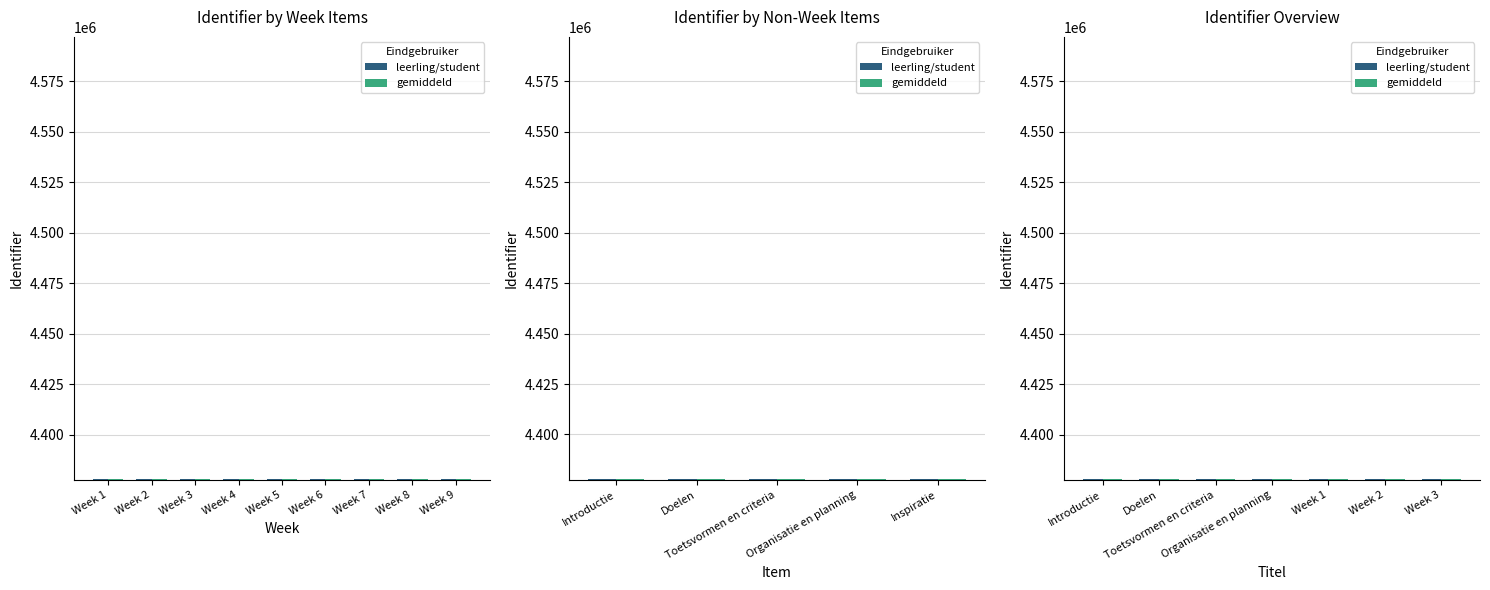

How many values in the gemiddeld series exceed 4378056?

3